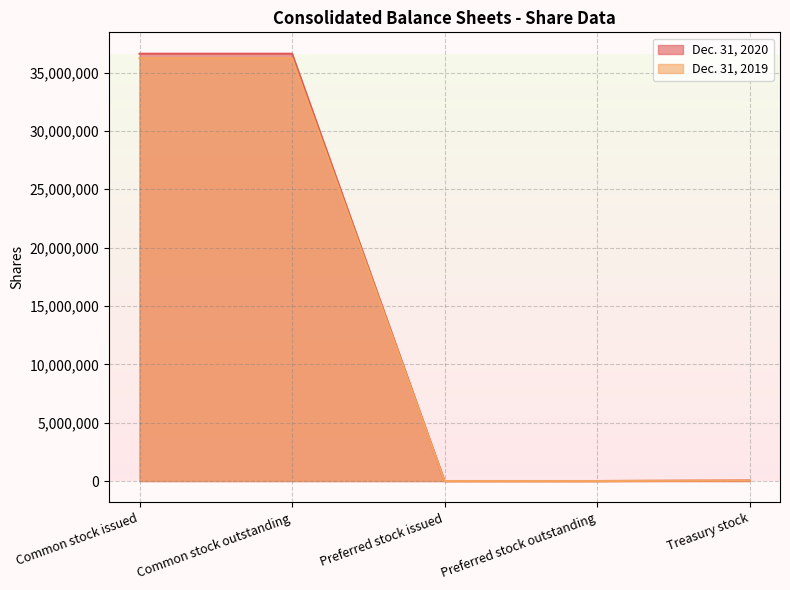

What is the sum of all Dec. 31, 2020 values?

73285383